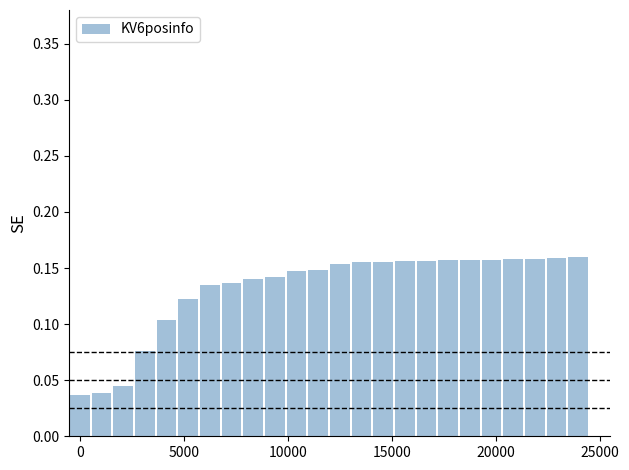

Count the number of data series in this chart.

1